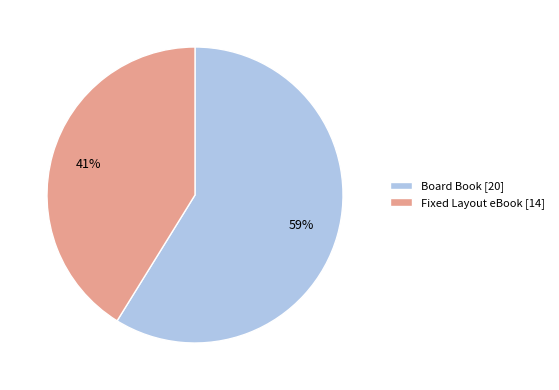

Approximately how many times larger is the value at Fixed Layout eBook compared to Board Book?

0.7